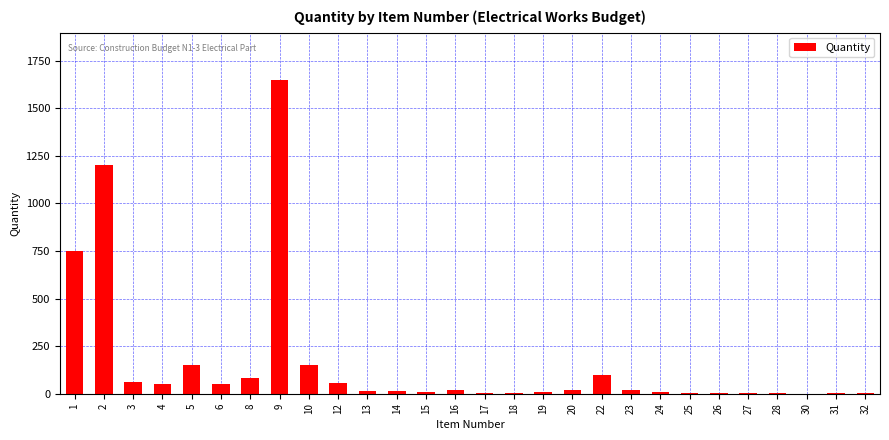

What is the change in value from 3 to 22?

+41